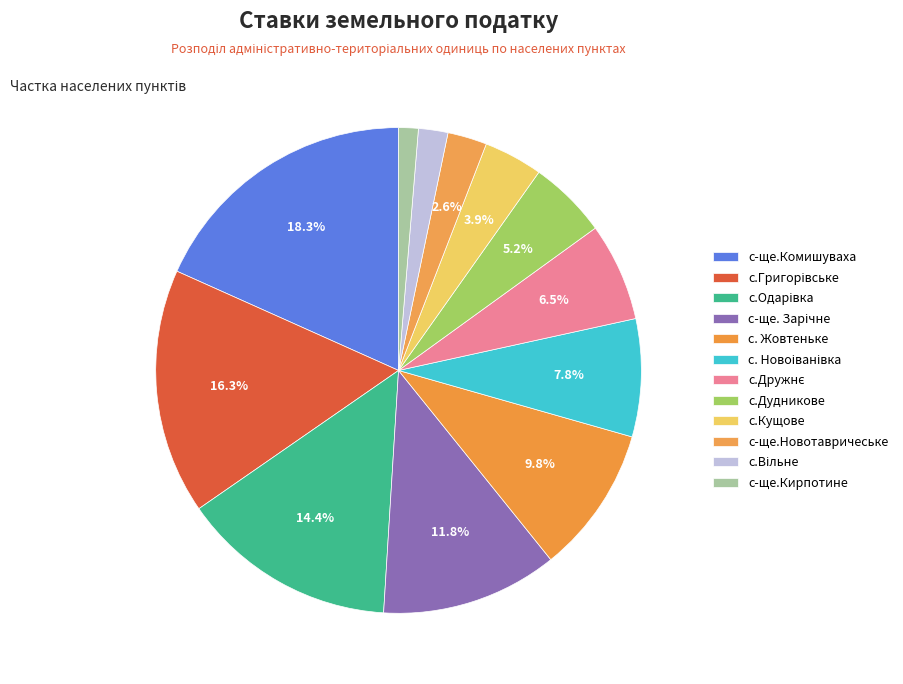

To the nearest percent, what portion does с. Новоіванівка represent?

8%